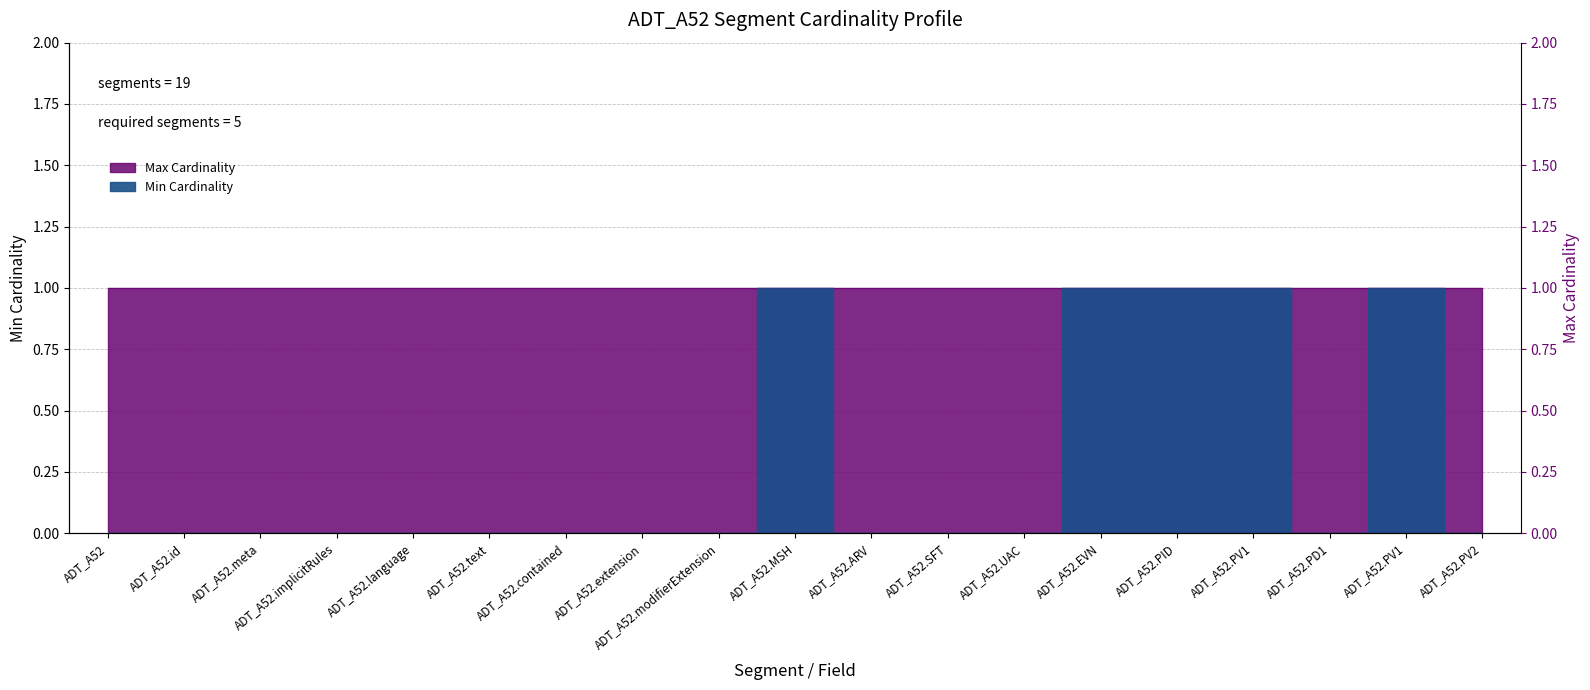

What is the label of the 4th point from the left?

ADT_A52.implicitRules